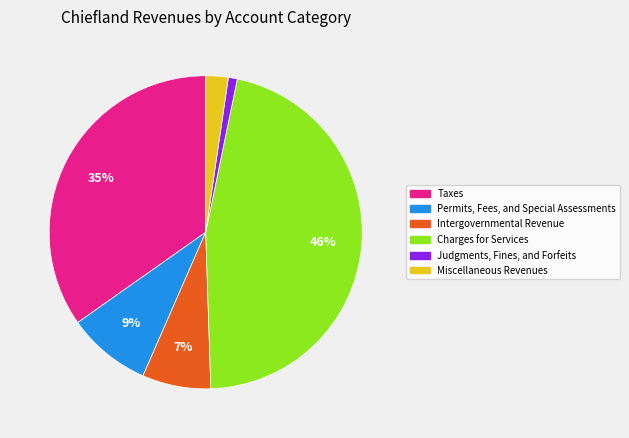

True or false: Miscellaneous Revenues accounts for 2% of the total.

True